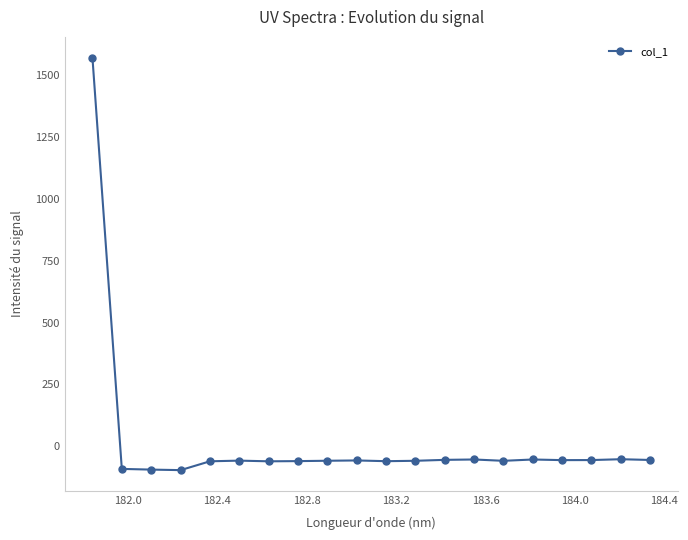

What is the greatest value displayed?

1572.0